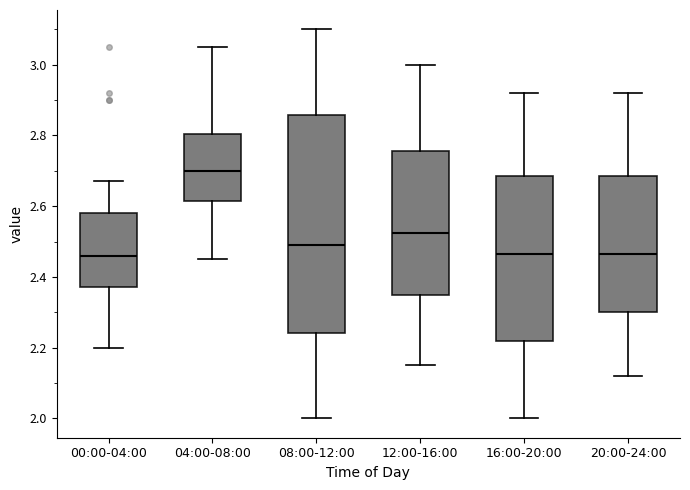

Which box has the highest median line?

04:00-08:00